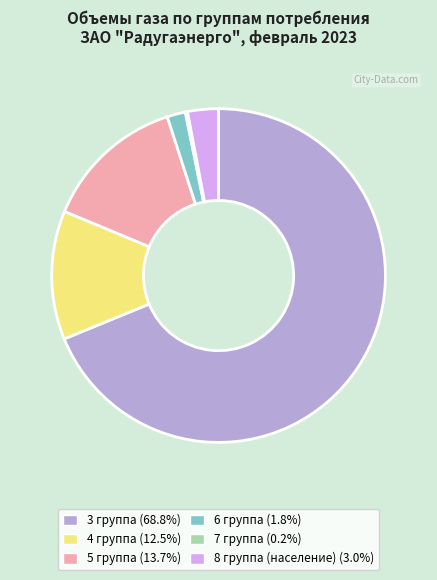

Is there a majority slice in this chart?

Yes